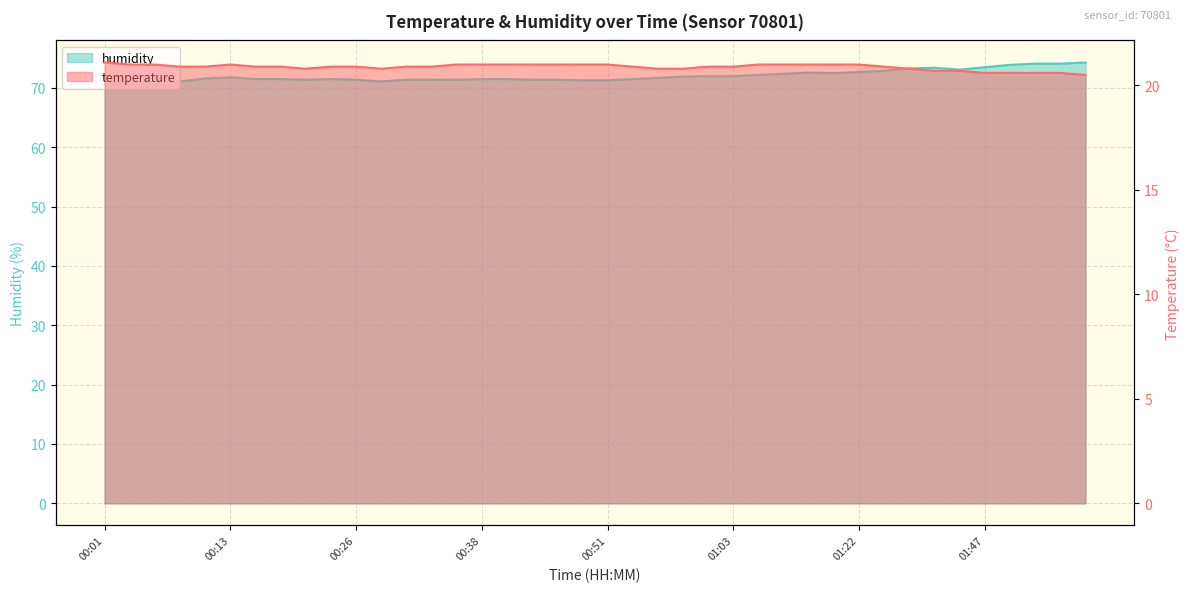

Reading left to right, transcribe all the data shown in this chart.

temperature: 00:01=21.1	00:03=21.0	00:06=21.0	00:08=20.9	00:11=20.9	00:13=21.0	00:16=20.9	00:18=20.9	00:21=20.8	00:23=20.9	00:26=20.9	00:28=20.8	00:31=20.9	00:33=20.9	00:36=21.0	00:38=21.0	00:41=21.0	00:43=21.0	00:46=21.0	00:48=21.0	00:51=21.0	00:53=20.9	00:55=20.8	00:58=20.8	01:00=20.9	01:03=20.9	01:08=21.0	01:11=21.0	01:13=21.0	01:16=21.0	01:22=21.0	01:31=20.9	01:39=20.8	01:41=20.7	01:44=20.7	01:47=20.6	01:53=20.6	01:55=20.6	02:01=20.6	02:04=20.5
humidity: 00:01=70.7	00:03=70.9	00:06=71.1	00:08=71.1	00:11=71.6	00:13=71.8	00:16=71.5	00:18=71.5	00:21=71.4	00:23=71.5	00:26=71.4	00:28=71.1	00:31=71.4	00:33=71.4	00:36=71.4	00:38=71.5	00:41=71.5	00:43=71.4	00:46=71.4	00:48=71.3	00:51=71.3	00:53=71.5	00:55=71.7	00:58=71.9	01:00=72.0	01:03=72.0	01:08=72.2	01:11=72.4	01:13=72.6	01:16=72.5	01:22=72.7	01:31=72.9	01:39=73.3	01:41=73.4	01:44=73.1	01:47=73.5	01:53=73.9	01:55=74.1	02:01=74.1	02:04=74.3